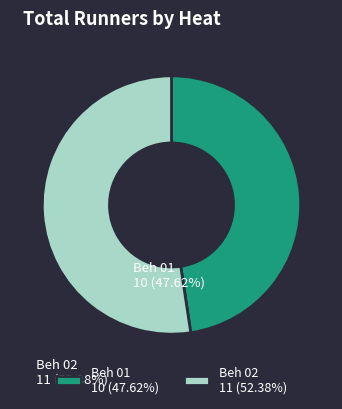

Combined, do Beh 02 and Beh 01 account for over 50%?

Yes